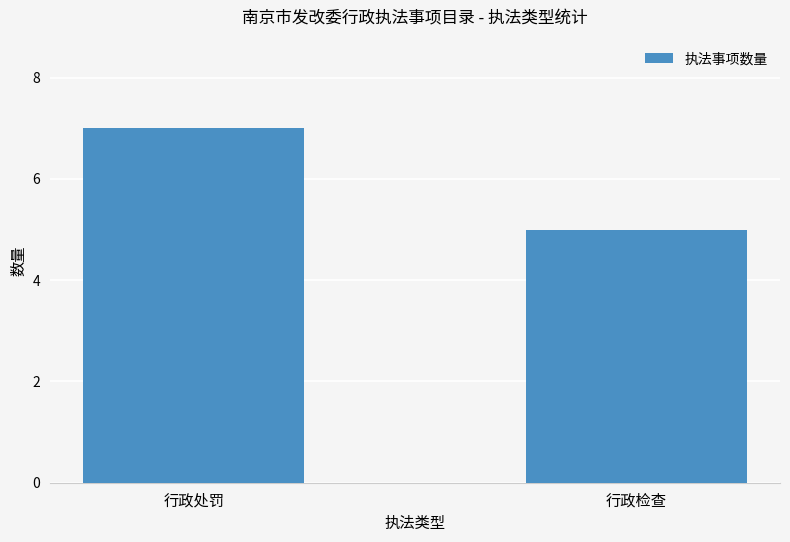

How many values are between 5 and 7?

2